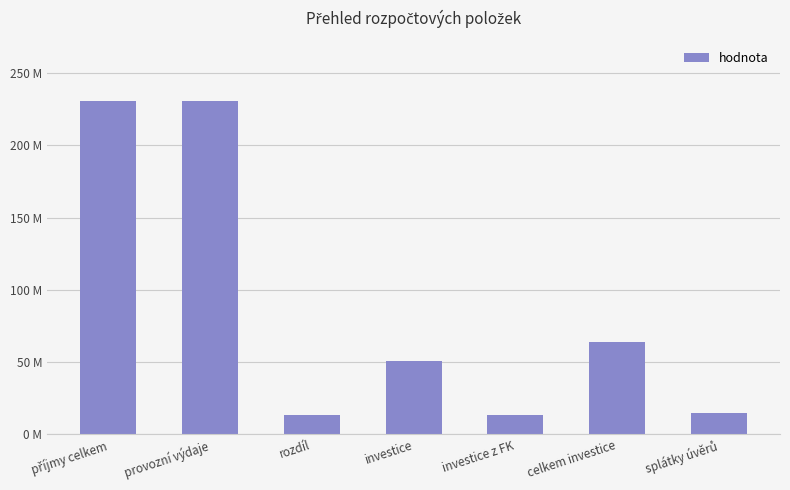

Are the bars grouped side by side (vs. stacked)?

No